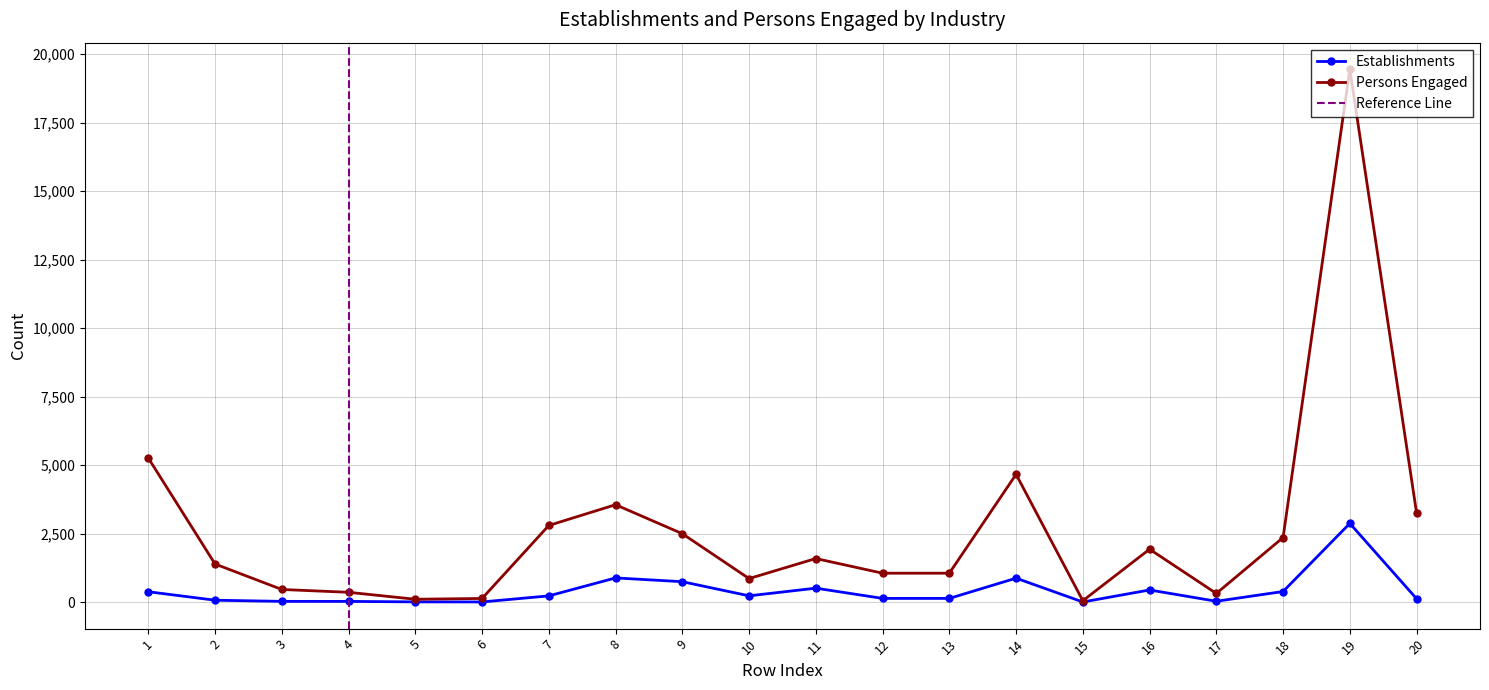

Where is the first local minimum for Persons Engaged?

5